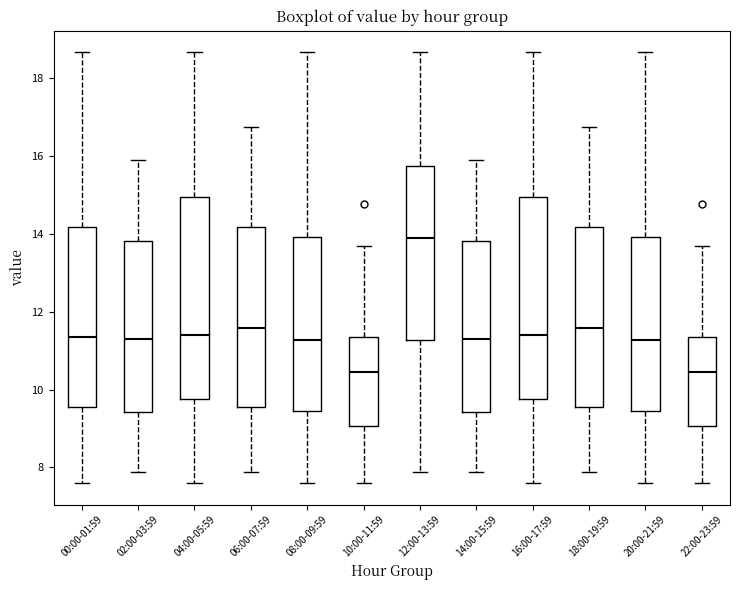

Reading left to right, read every box against the y-axis: the position of its median line, the range the box covers, and the ends of its whiskers. The values are not printed on the chart, so give them approximately, as read against the axis.

00:00-01:59: median 11.4, box 9.6 to 14.2, whiskers 7.6 to 18.6
02:00-03:59: median 11.4, box 9.4 to 13.8, whiskers 7.8 to 16.0
04:00-05:59: median 11.4, box 9.8 to 15.0, whiskers 7.6 to 18.6
06:00-07:59: median 11.6, box 9.6 to 14.2, whiskers 7.8 to 16.8
08:00-09:59: median 11.2, box 9.4 to 14.0, whiskers 7.6 to 18.6
10:00-11:59: median 10.4, box 9.0 to 11.4, whiskers 7.6 to 13.6
12:00-13:59: median 13.8, box 11.2 to 15.8, whiskers 7.8 to 18.6
14:00-15:59: median 11.4, box 9.4 to 13.8, whiskers 7.8 to 16.0
16:00-17:59: median 11.4, box 9.8 to 15.0, whiskers 7.6 to 18.6
18:00-19:59: median 11.6, box 9.6 to 14.2, whiskers 7.8 to 16.8
20:00-21:59: median 11.2, box 9.4 to 14.0, whiskers 7.6 to 18.6
22:00-23:59: median 10.4, box 9.0 to 11.4, whiskers 7.6 to 13.6